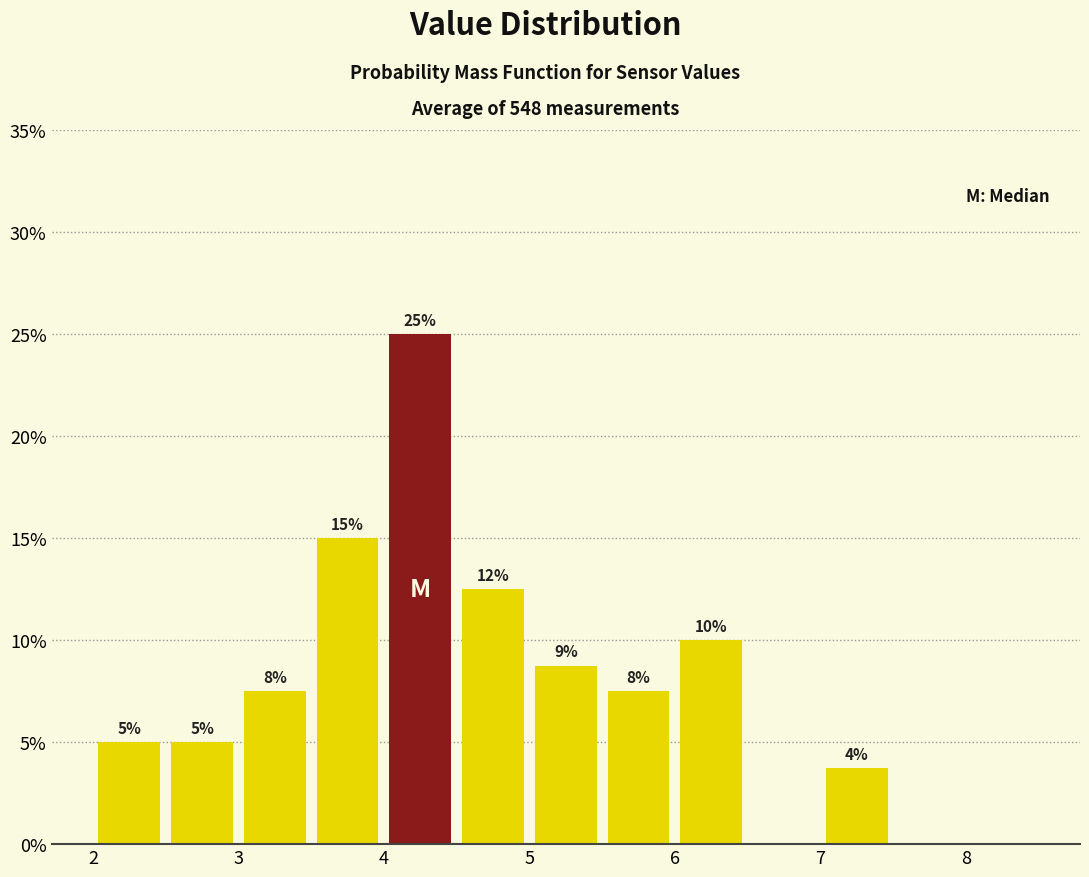

Which range on the x-axis has the tallest bar?

4.0 to 4.5